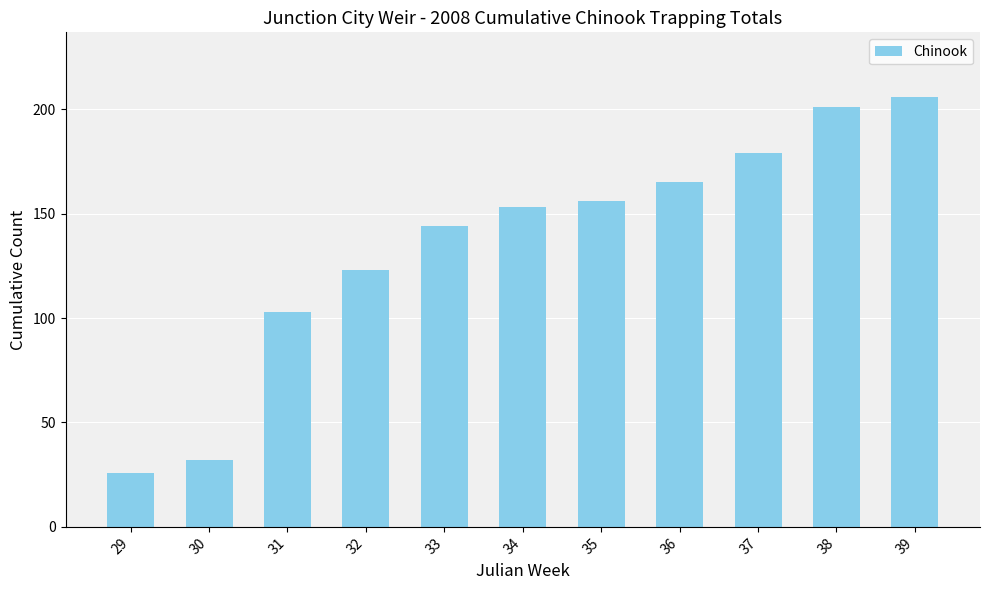

List the labels in order of value, smallest first.

29, 30, 31, 32, 33, 34, 35, 36, 37, 38, 39